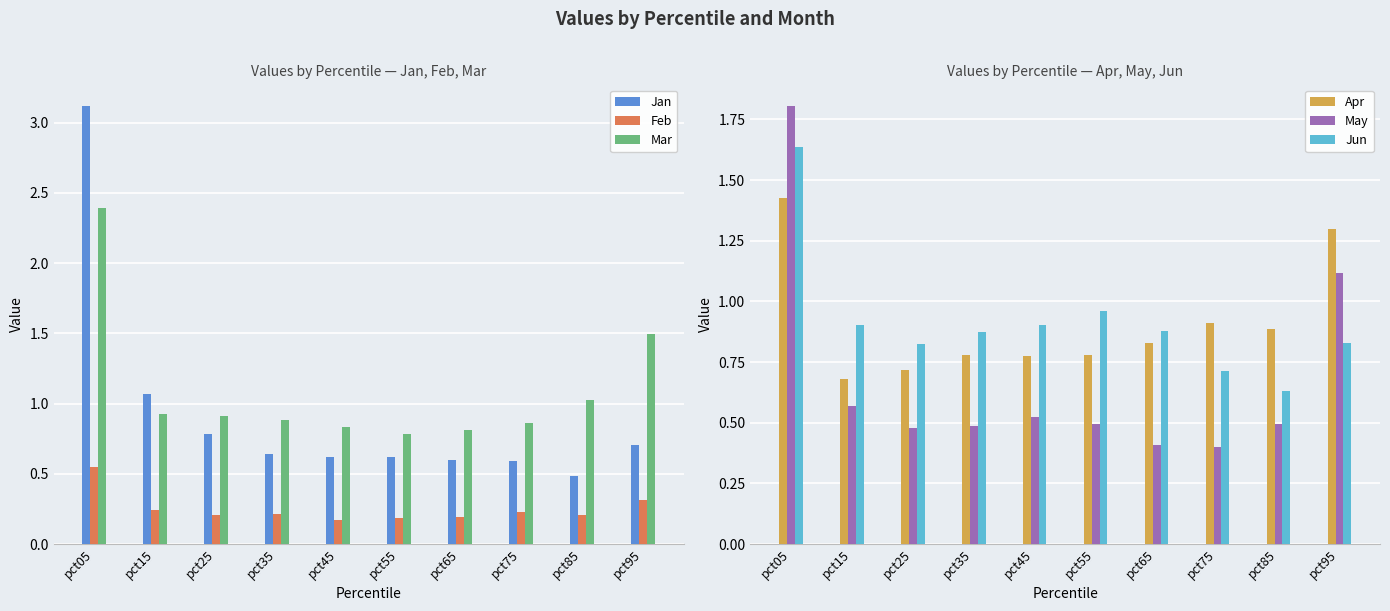

True or false: Mar has a value of 2.4 at pct05.

True